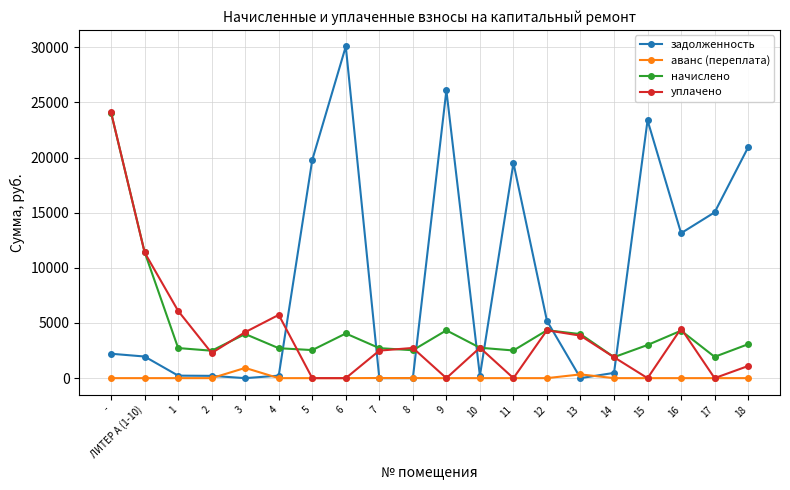

How many interior local valleys does the начислено series have?

6